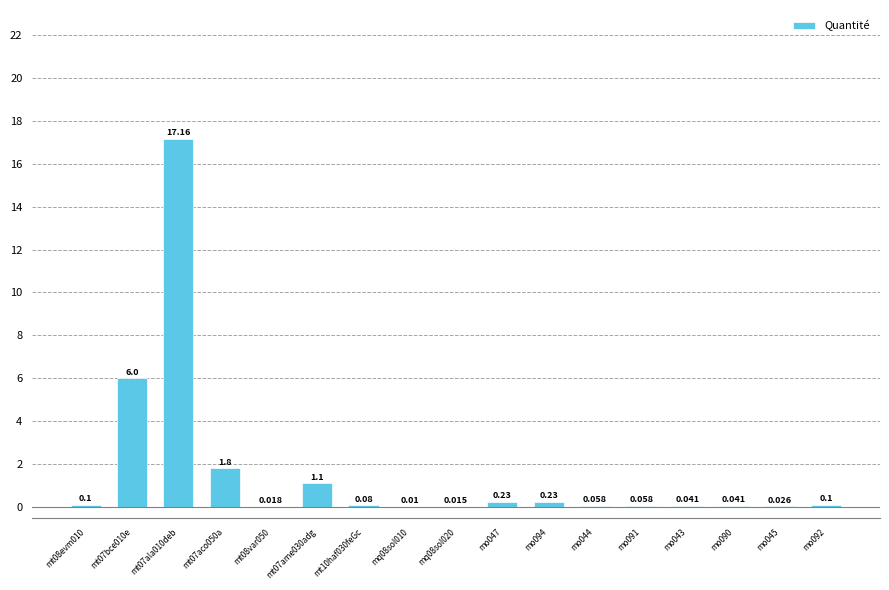

Which label corresponds to the smallest value in the chart?

mq08sol010